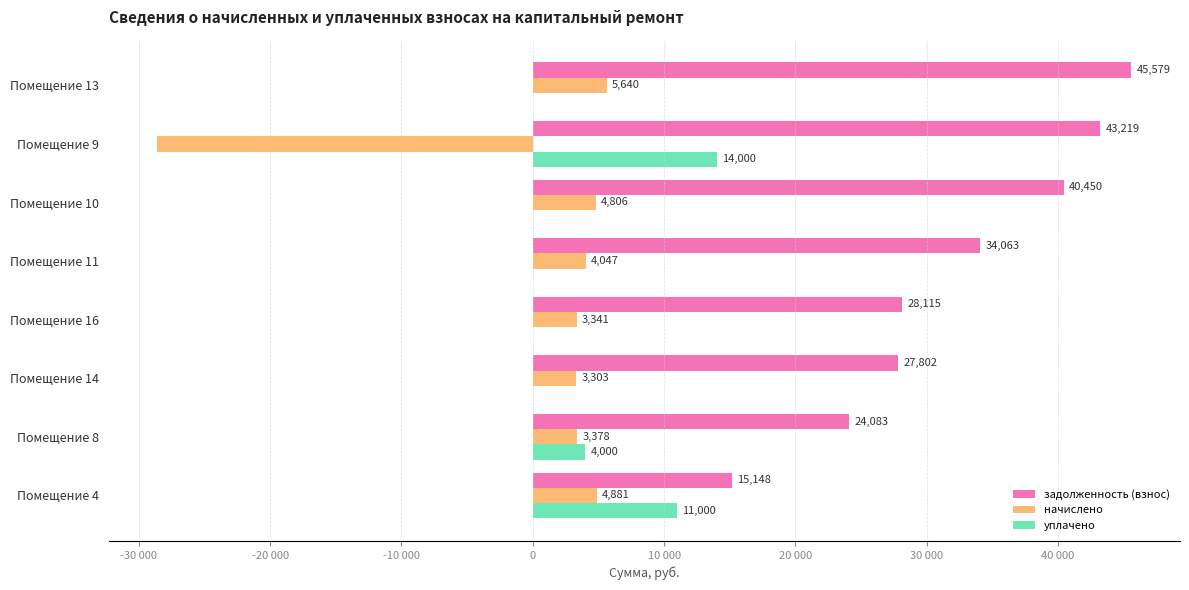

What is the value of the начислено bar at the 7th from the left?

-28584.3